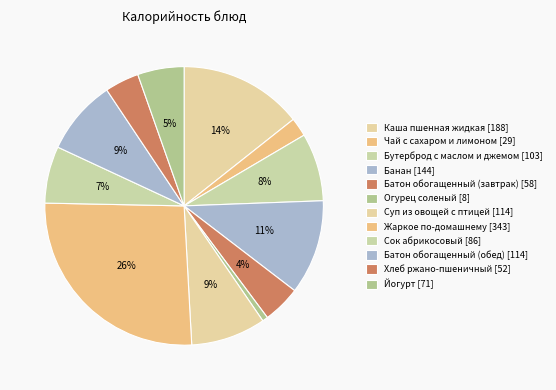

How many segments does this pie chart have?

12